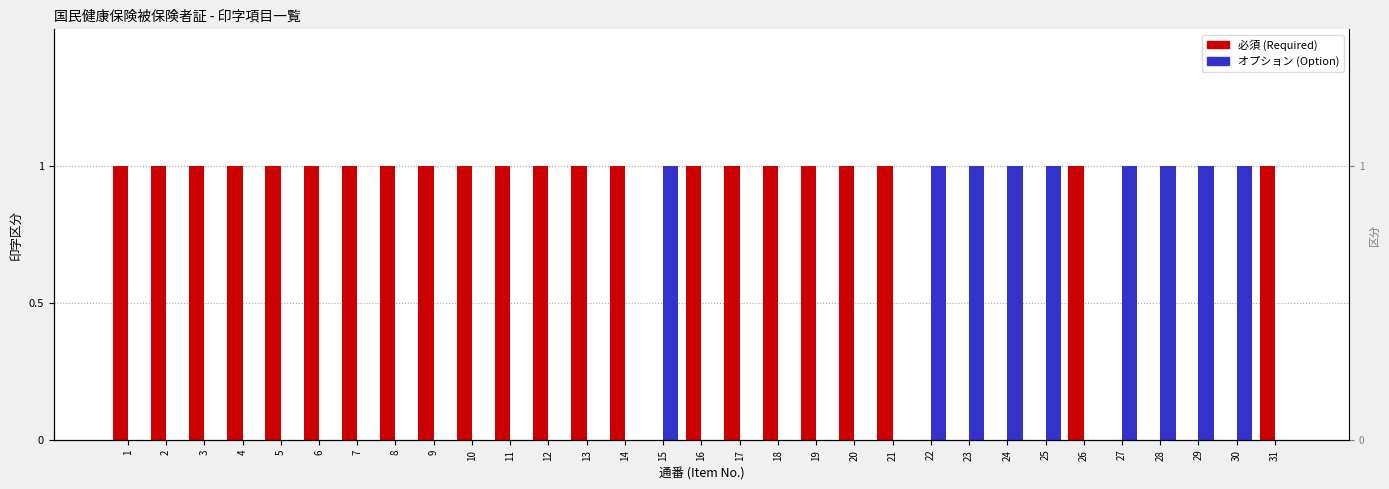

Reading left to right, what are all the values shown in this chart?

必須 (Required): 1	1	1	1	1	1	1	1	1	1	1	1	1	1	0	1	1	1	1	1	1	0	0	0	0	1	0	0	0	0	1
オプション (Option): 0	0	0	0	0	0	0	0	0	0	0	0	0	0	1	0	0	0	0	0	0	1	1	1	1	0	1	1	1	1	0